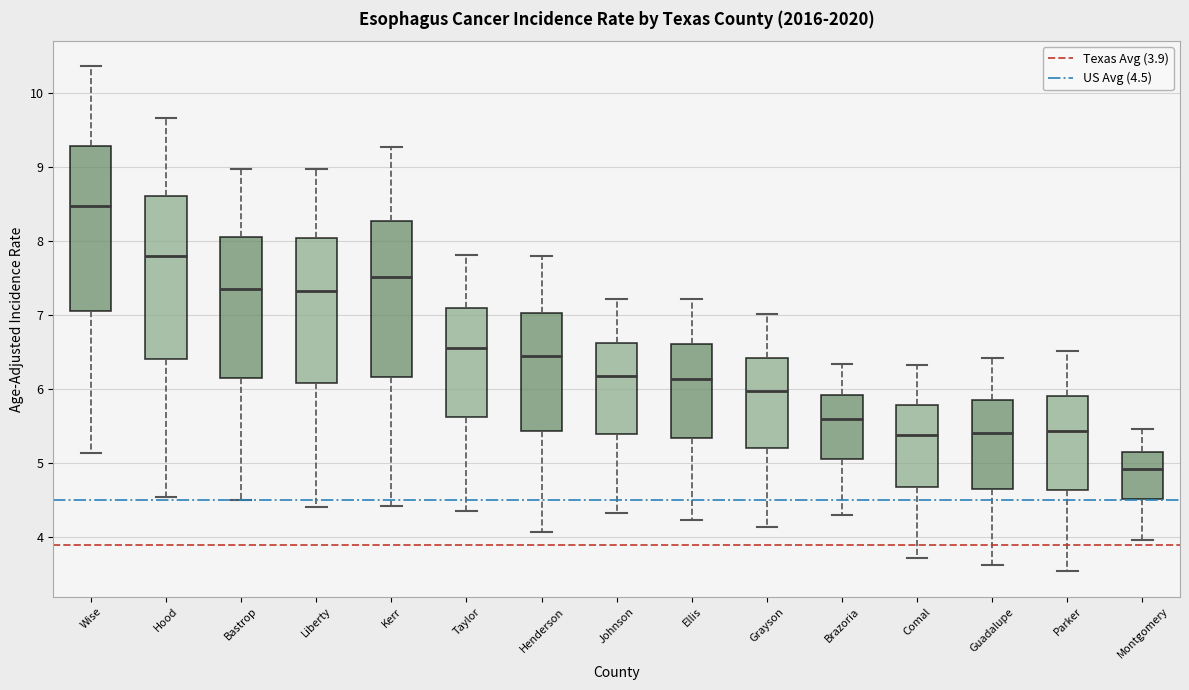

Reading left to right, read every box against the y-axis: the position of its median line, the range the box covers, and the ends of its whiskers. The values are not printed on the chart, so give them approximately, as read against the axis.

Wise: median 8.5, box 7.1 to 9.3, whiskers 5.1 to 10.4
Hood: median 7.8, box 6.4 to 8.6, whiskers 4.5 to 9.7
Bastrop: median 7.4, box 6.2 to 8.1, whiskers 4.5 to 9.0
Liberty: median 7.3, box 6.1 to 8.0, whiskers 4.4 to 9.0
Kerr: median 7.5, box 6.2 to 8.3, whiskers 4.4 to 9.3
Taylor: median 6.6, box 5.6 to 7.1, whiskers 4.4 to 7.8
Henderson: median 6.5, box 5.4 to 7.0, whiskers 4.1 to 7.8
Johnson: median 6.2, box 5.4 to 6.6, whiskers 4.3 to 7.2
Ellis: median 6.1, box 5.3 to 6.6, whiskers 4.2 to 7.2
Grayson: median 6.0, box 5.2 to 6.4, whiskers 4.1 to 7.0
Brazoria: median 5.6, box 5.1 to 5.9, whiskers 4.3 to 6.3
Comal: median 5.4, box 4.7 to 5.8, whiskers 3.7 to 6.3
Guadalupe: median 5.4, box 4.7 to 5.9, whiskers 3.6 to 6.4
Parker: median 5.4, box 4.6 to 5.9, whiskers 3.5 to 6.5
Montgomery: median 4.9, box 4.5 to 5.2, whiskers 4.0 to 5.5